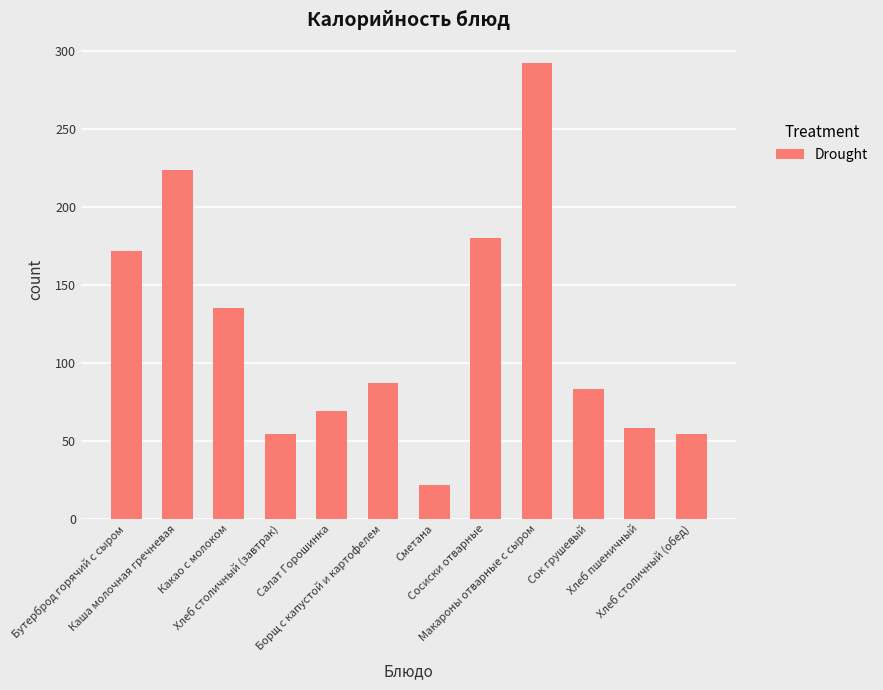

What is the average value?

119.2